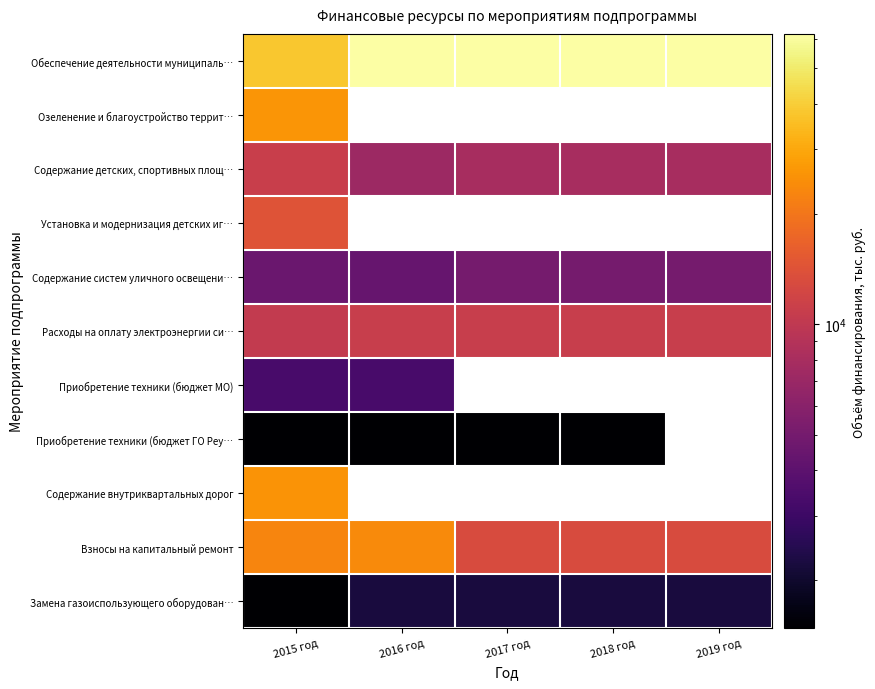

What is the spread (max minus min) of values at 2018 год?

60519.0